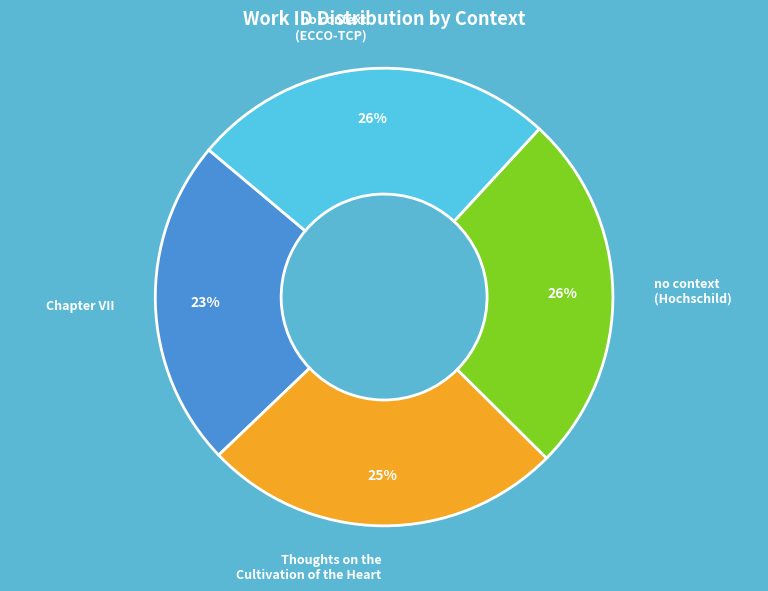

To the nearest percent, what is the difference between the largest and smallest slice percentages?

3%